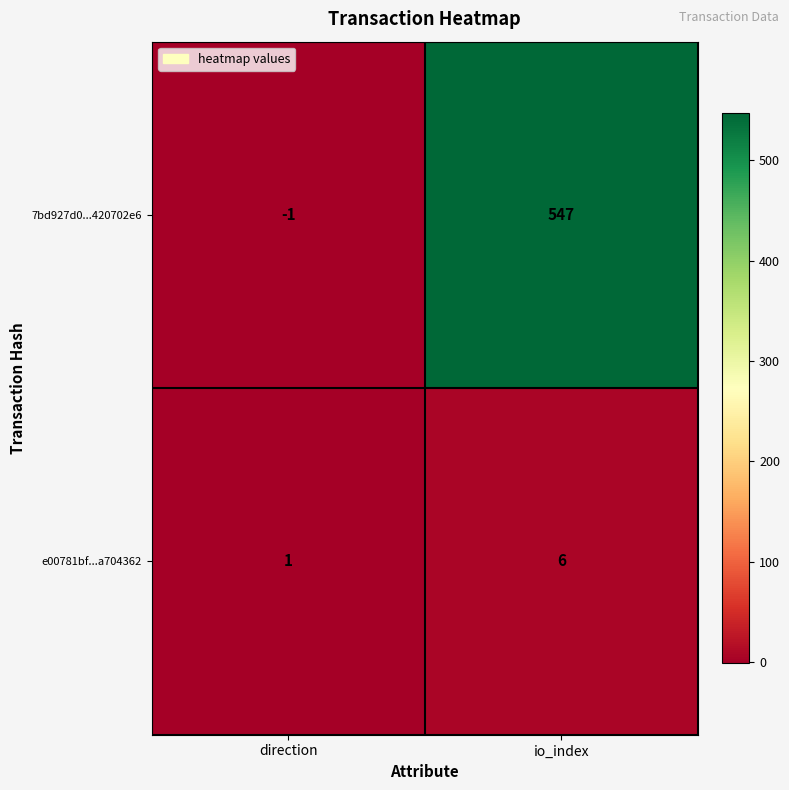

Which series has the widest spread of values?

7bd927d0...420702e6